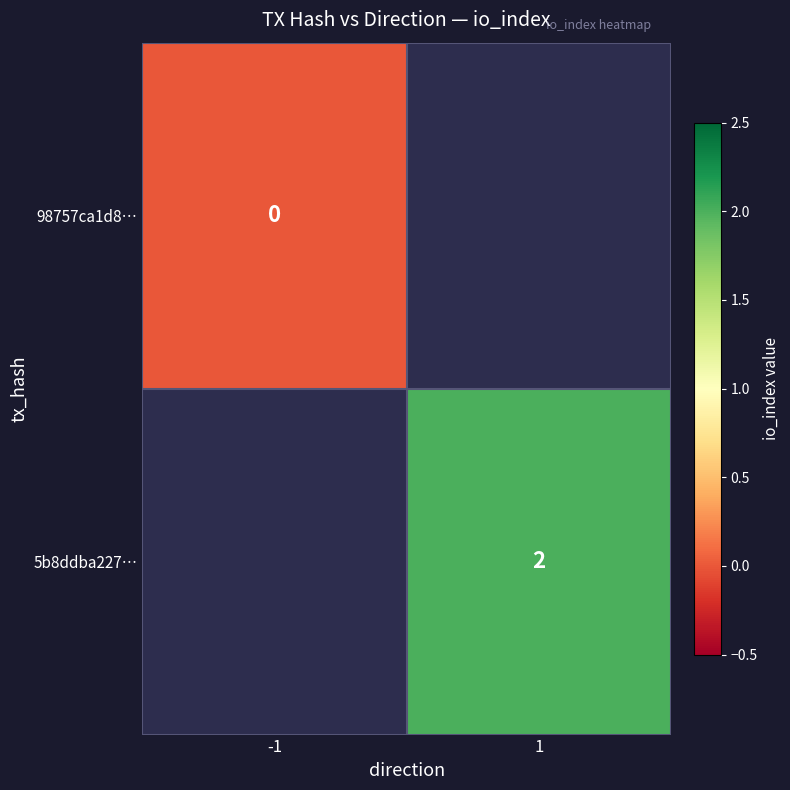

What is the greatest value displayed?

2.0